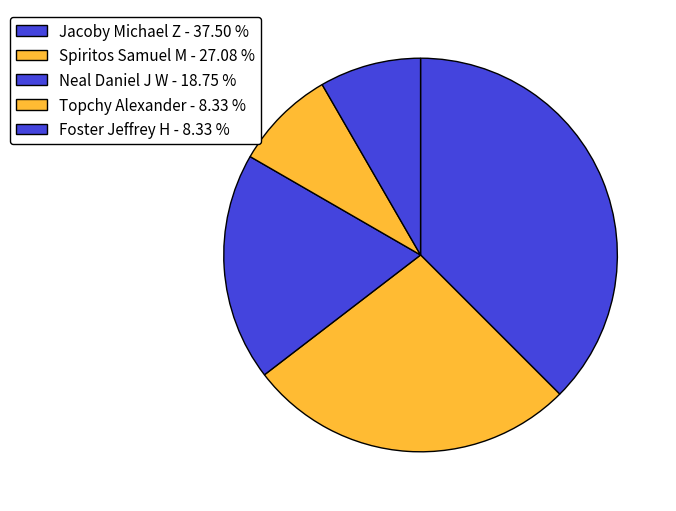

To the nearest percent, what percentage of the pie is Neal Daniel J W?

19%